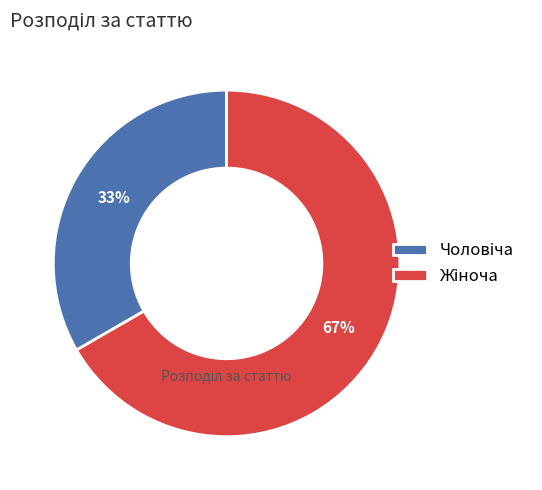

Is there a majority slice in this chart?

Yes